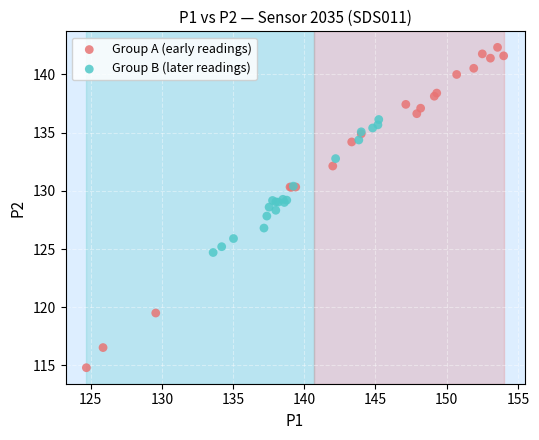

Which series reaches the maximum Y coordinate?

Group A (early readings)